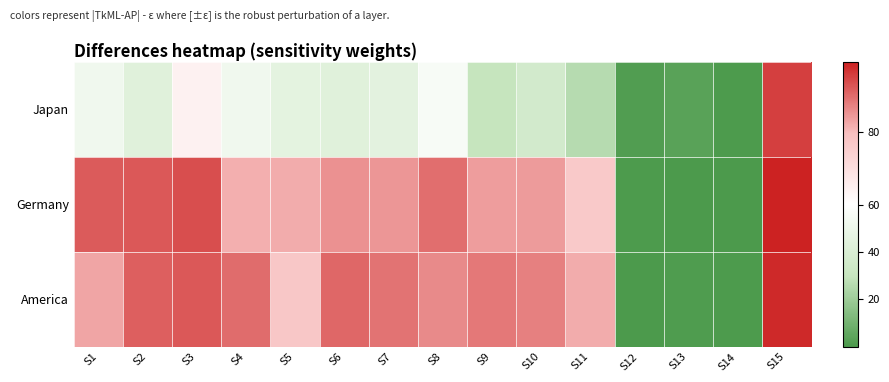

What is the total value across all series at S4?

224.3